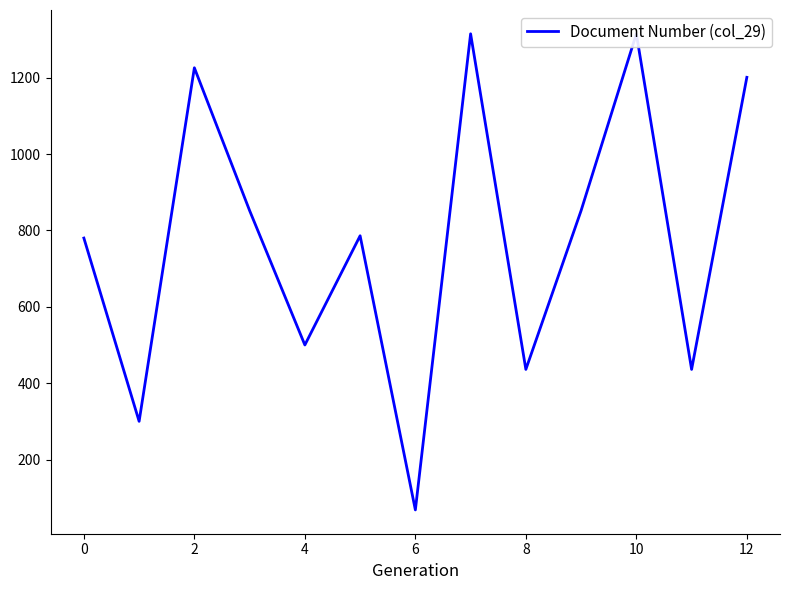

What is the change in value from 10 to 11?

-879